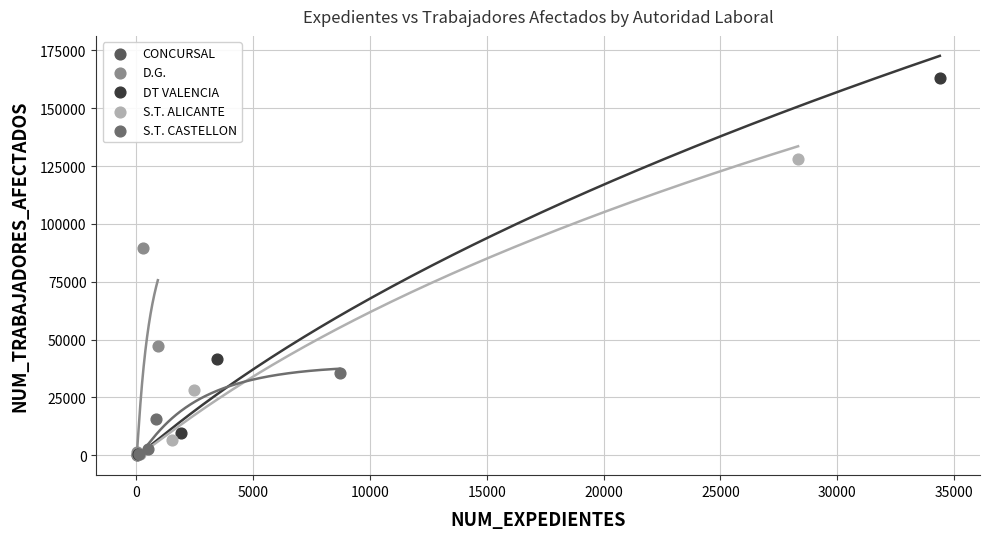

Which series reaches the maximum Y coordinate?

DT VALENCIA